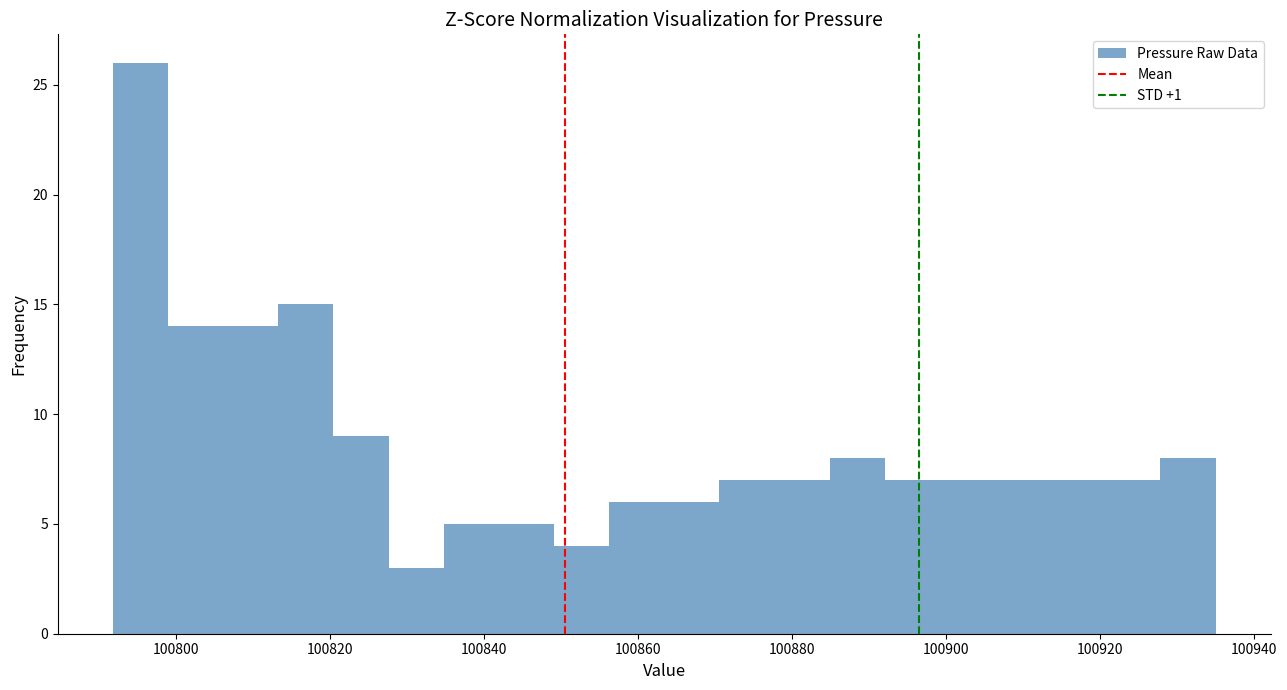

Around what value on the x-axis is the tallest bar? Give the approximate position of its centre, as read against the axis.

100796